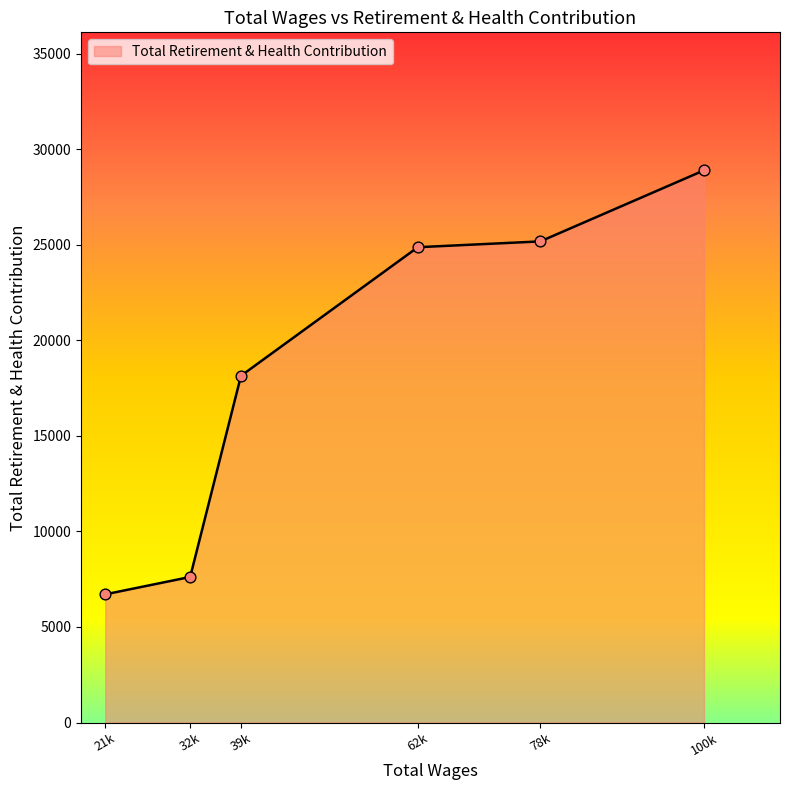

What is the change in value from 62k to 100k?

+4021